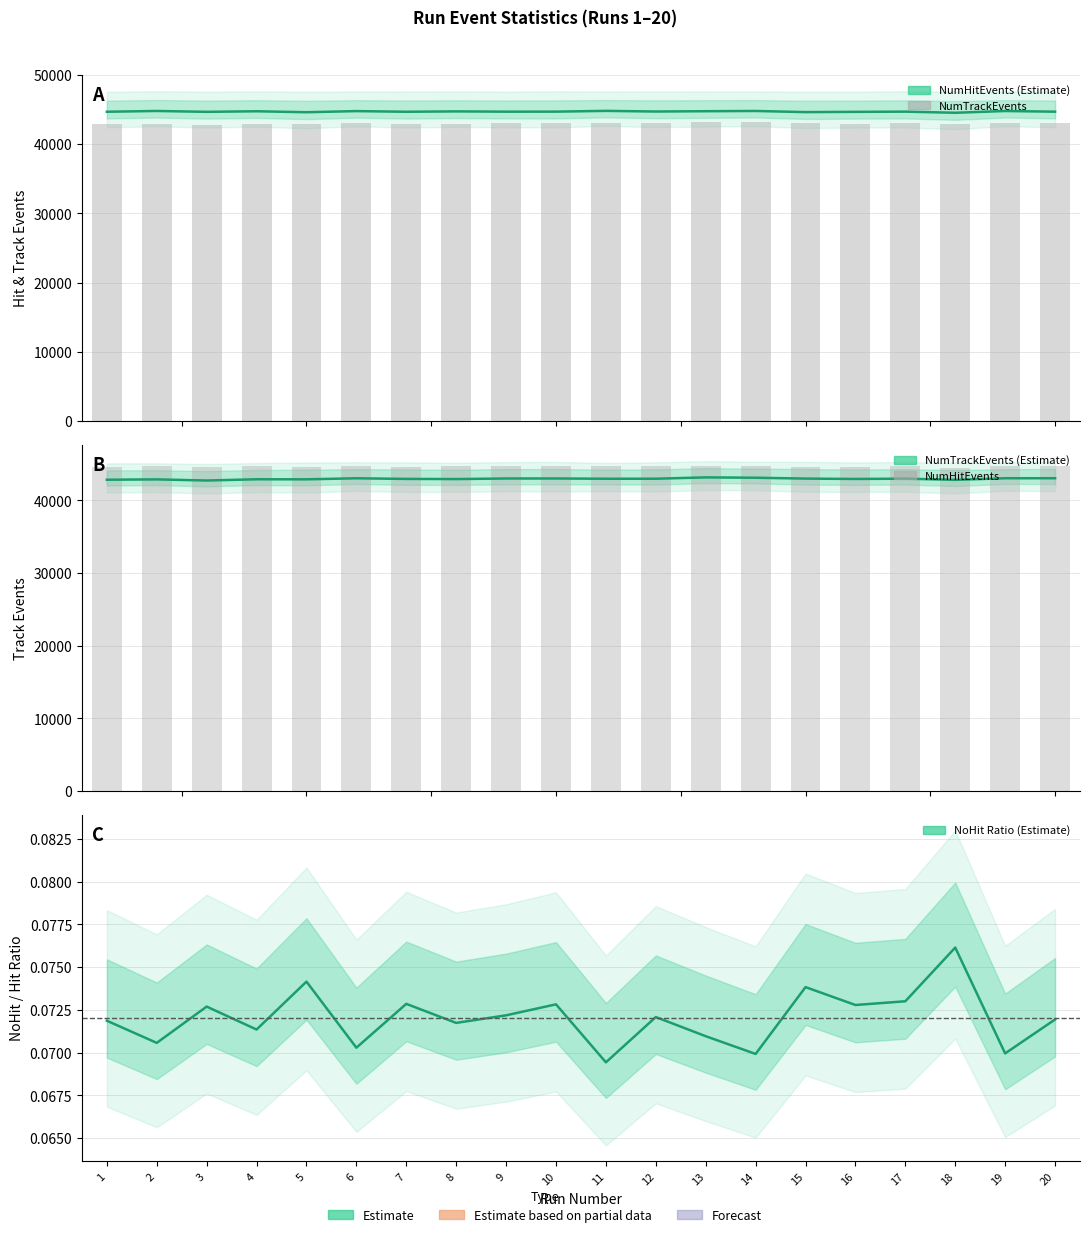

True or false: NumTrackEvents has a value of 43168.0 at 13.

True